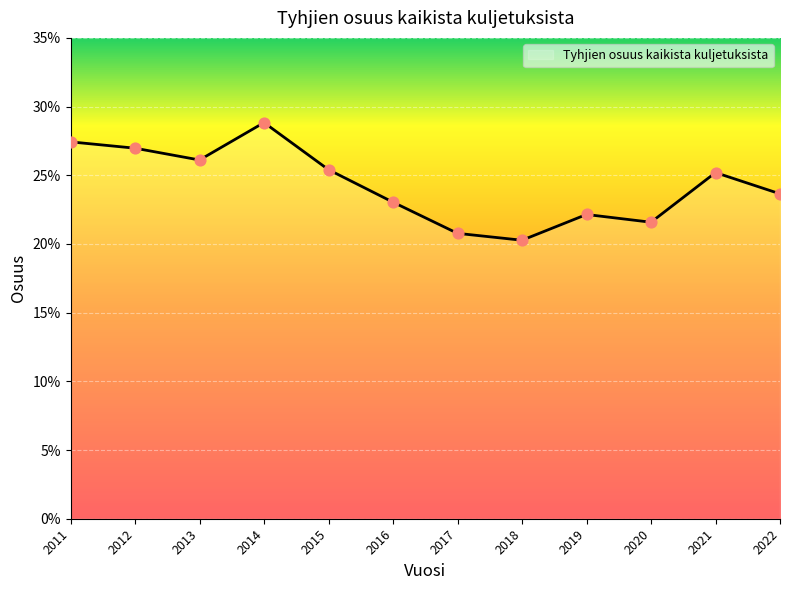

Which has a higher value, 2022 or 2013?

2013